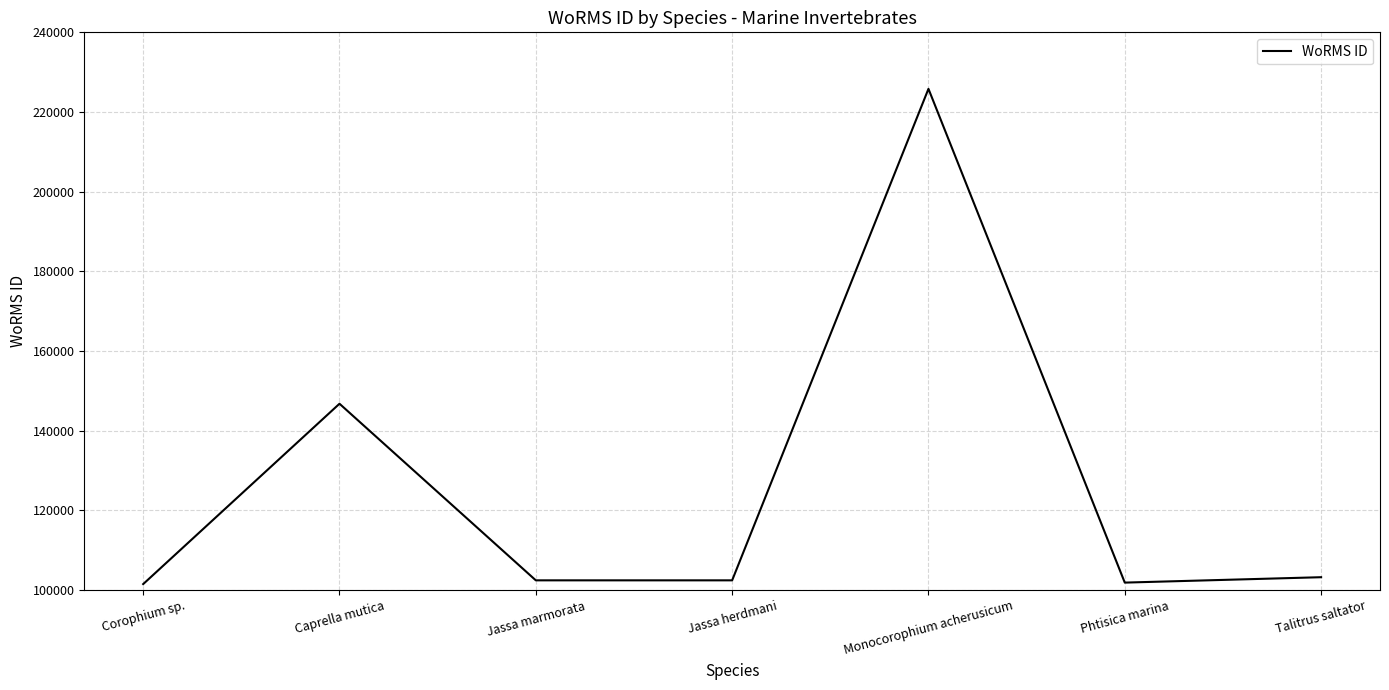

What is the difference between the maximum and minimum values?

124325